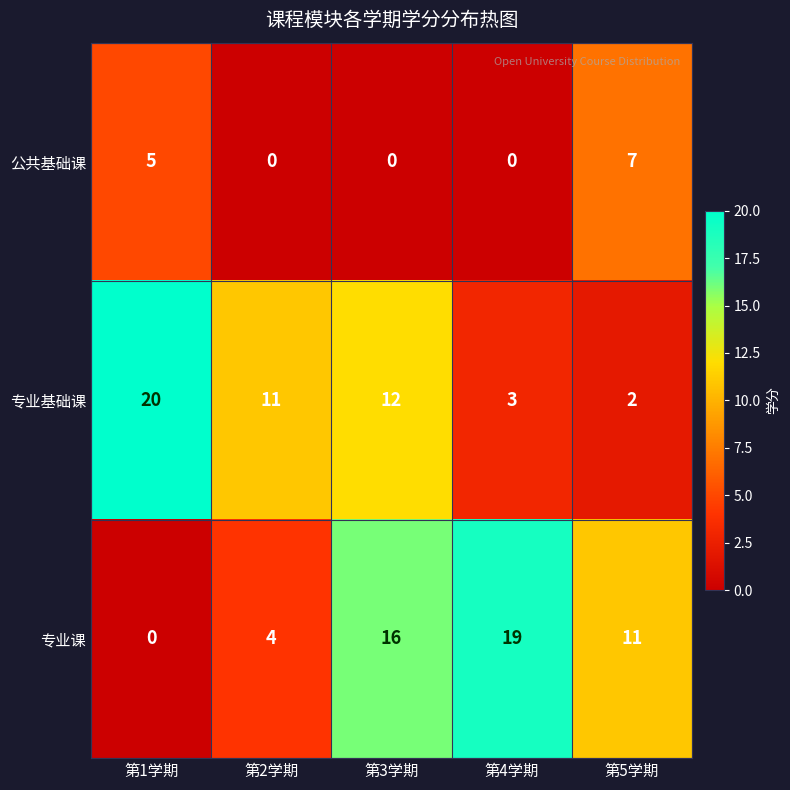

What is the spread (max minus min) of values at 第2学期?

11